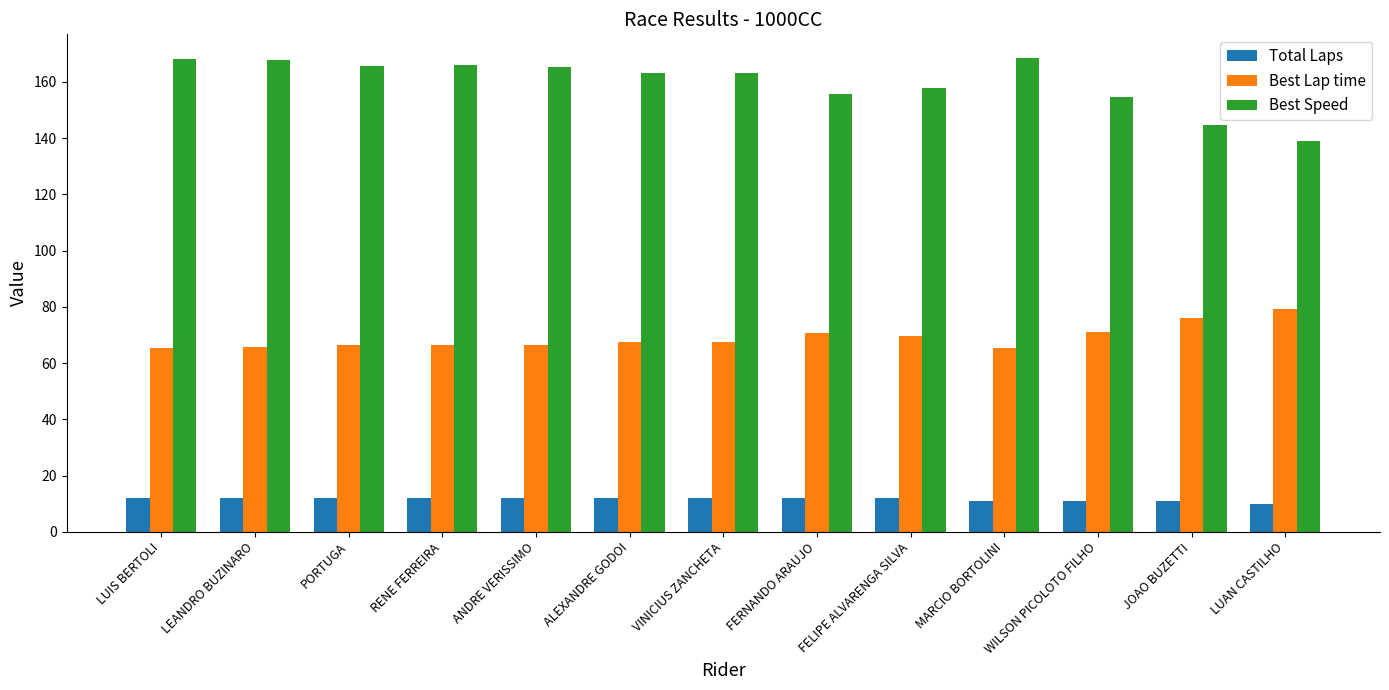

Which category has the lowest value in the Best Speed series?

LUAN CASTILHO